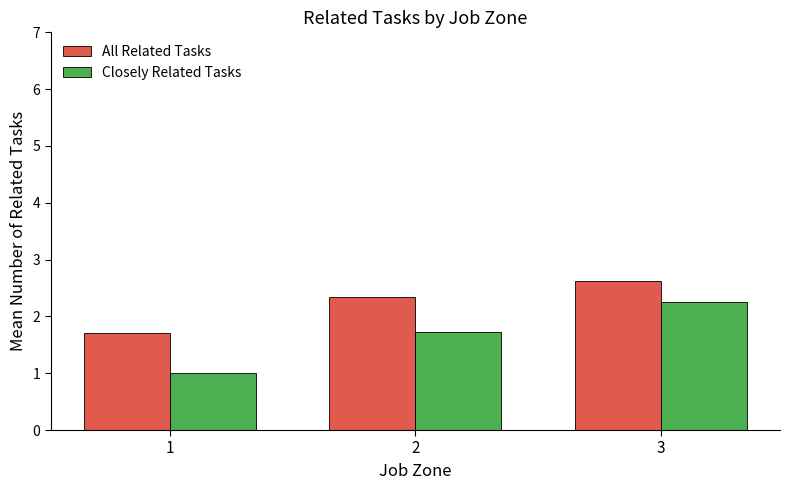

What is the average value of the Closely Related Tasks series?

1.7